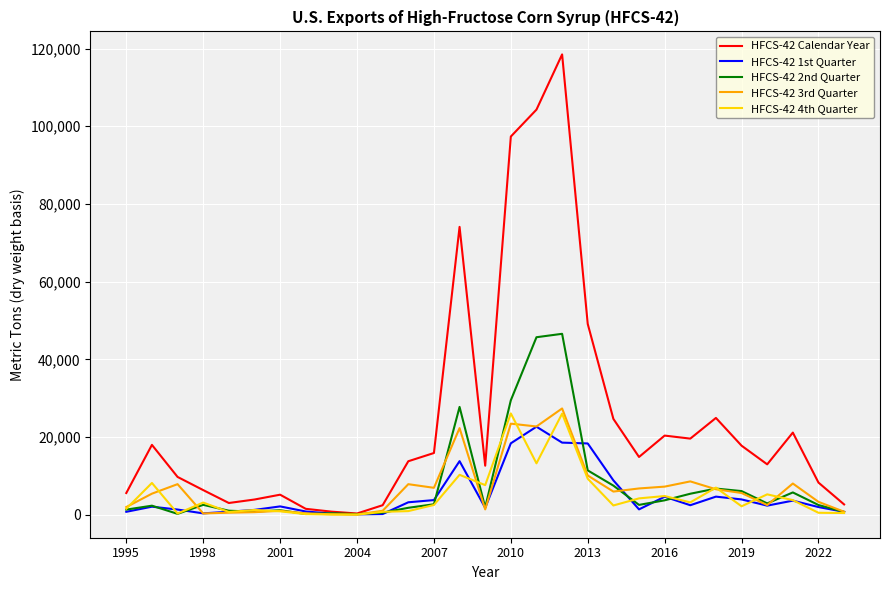

Which series has the widest spread of values?

HFCS-42 Calendar Year